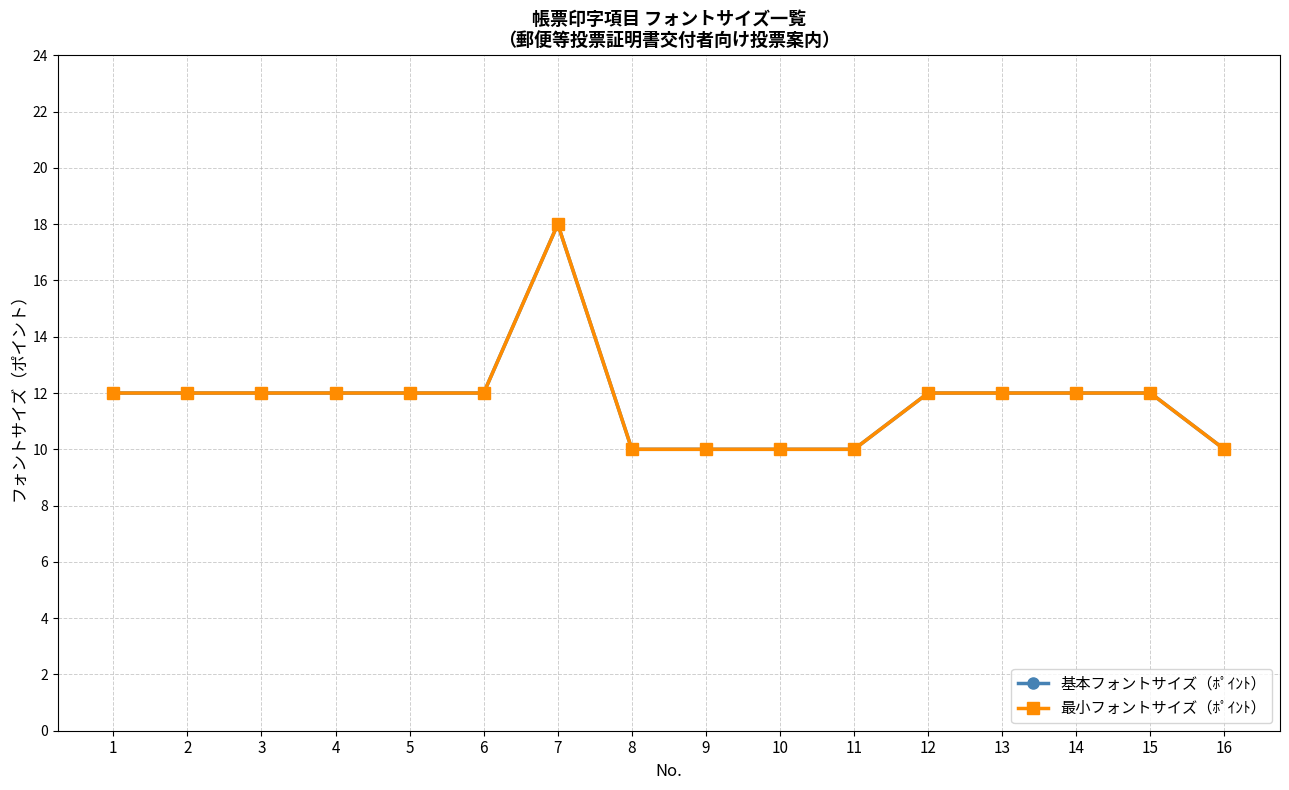

Does the chart have visible grid lines?

Yes